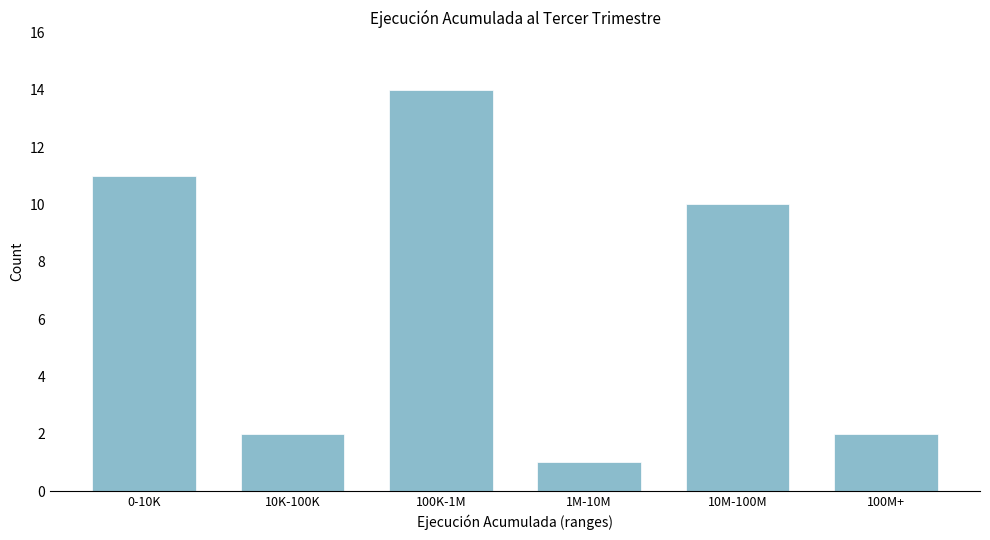

Reading right to left, transcribe all the data shown in this chart.

100M+=2	10M-100M=10	1M-10M=1	100K-1M=14	10K-100K=2	0-10K=11